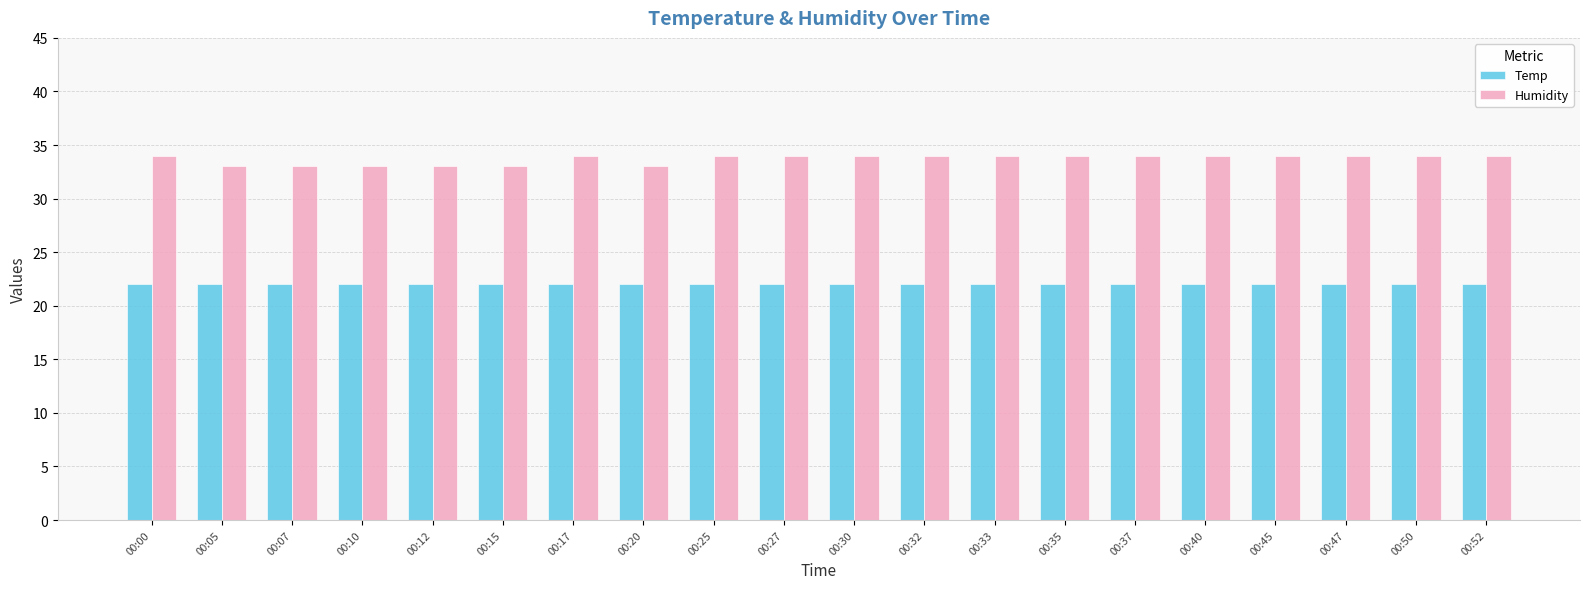

What is the value of the Temp bar at the 13th from the left?

22